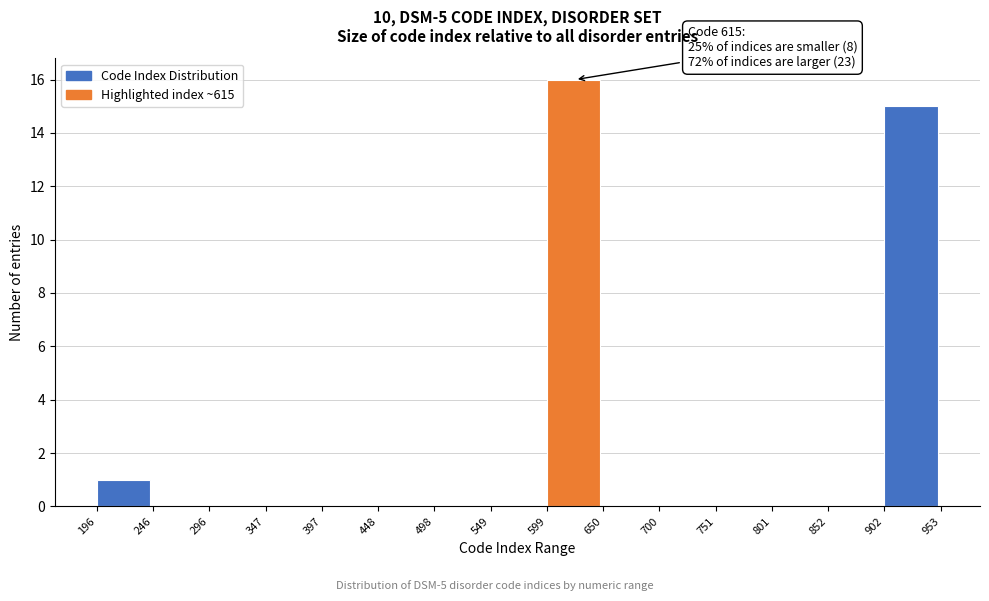

Over which range of the x-axis is the bar tallest?

599 to 650